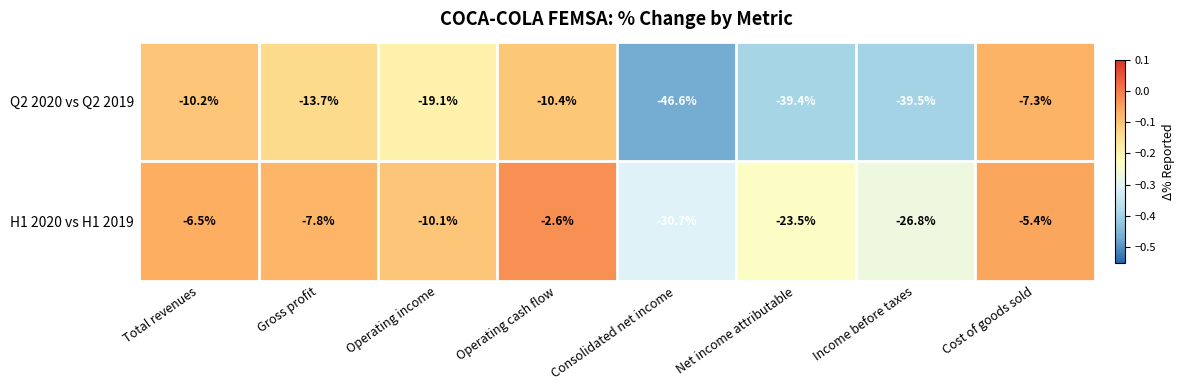

List the series in order of their peak value, highest first.

H1 2020 vs H1 2019, Q2 2020 vs Q2 2019